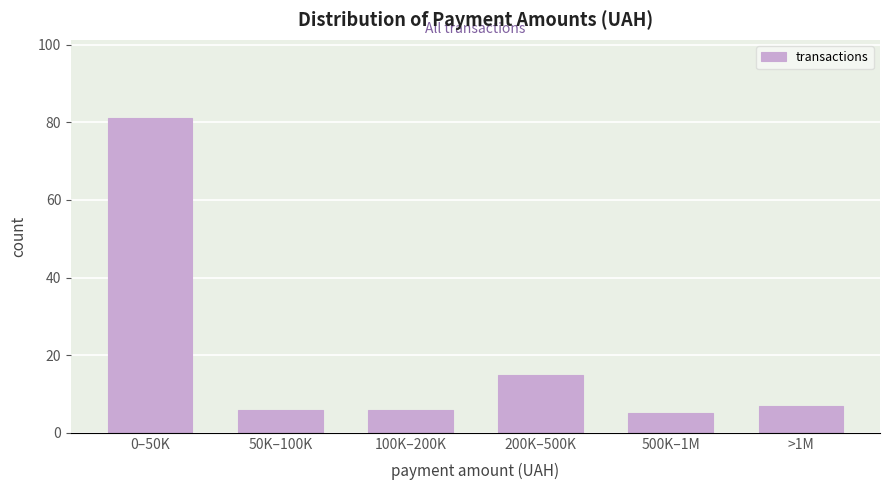

Reading right to left, what are all the values shown in this chart?

7	5	15	6	6	81